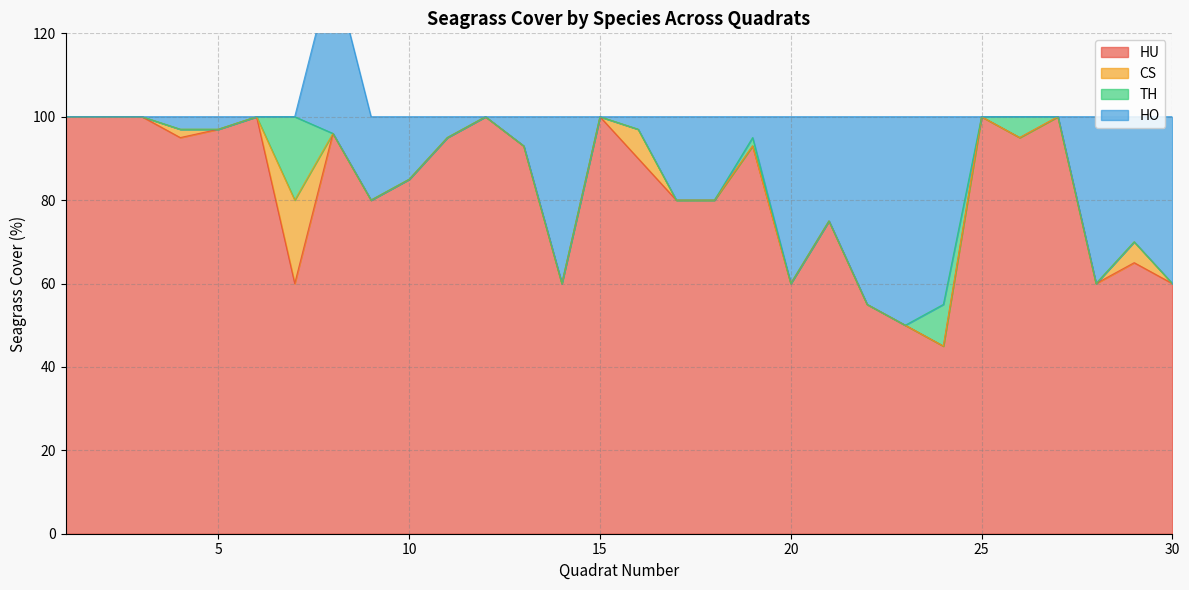

True or false: CS and HU cross at least once.

False